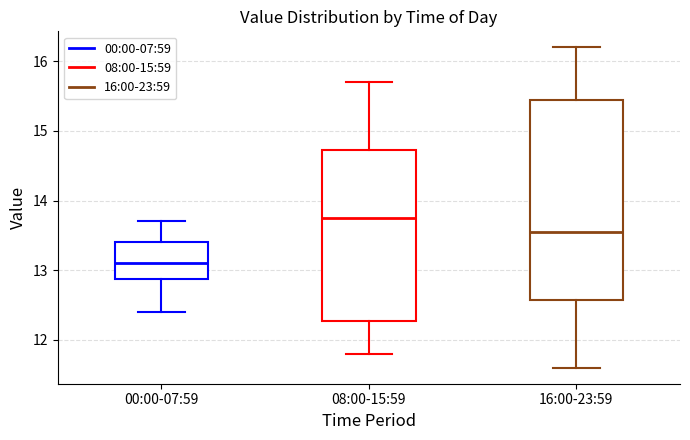

Reading left to right, read every box against the y-axis: the position of its median line, the range the box covers, and the ends of its whiskers. The values are not printed on the chart, so give them approximately, as read against the axis.

00:00-07:59: median 13.1, box 12.9 to 13.4, whiskers 12.4 to 13.7
08:00-15:59: median 13.8, box 12.3 to 14.7, whiskers 11.8 to 15.7
16:00-23:59: median 13.6, box 12.6 to 15.5, whiskers 11.6 to 16.2